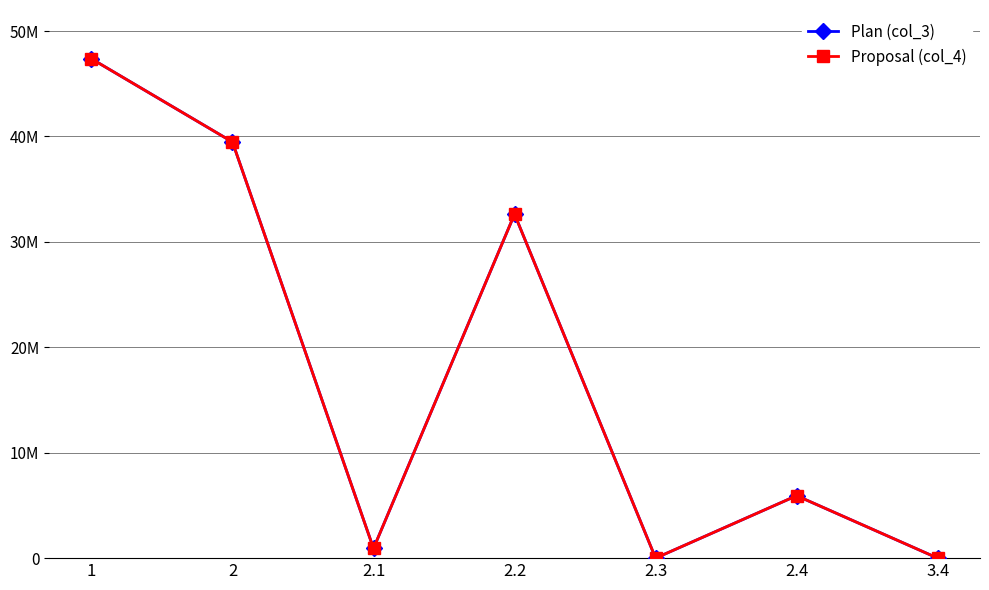

What are all the series names shown in the legend?

Plan (col_3), Proposal (col_4)